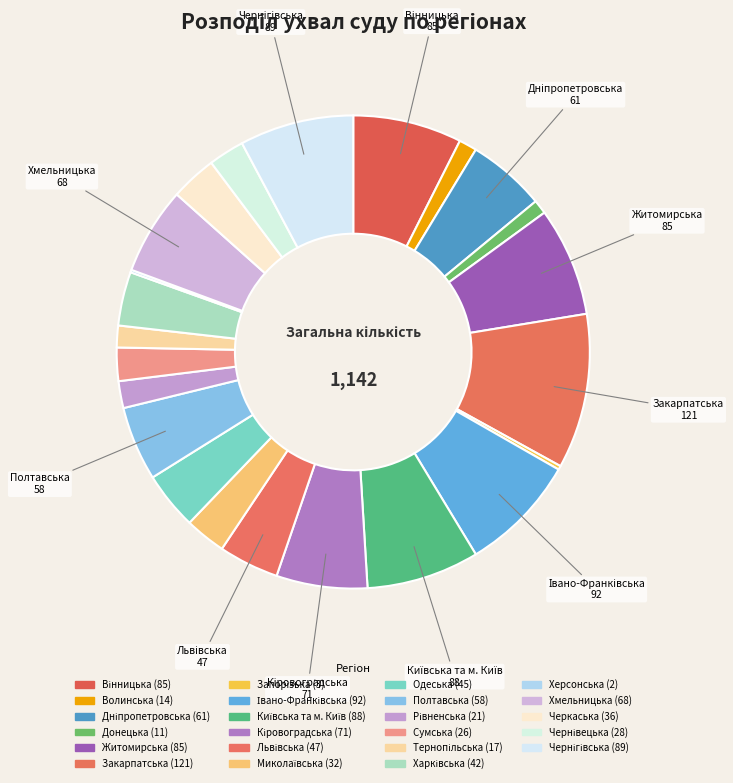

To the nearest percent, what is the average slice percentage?

4%